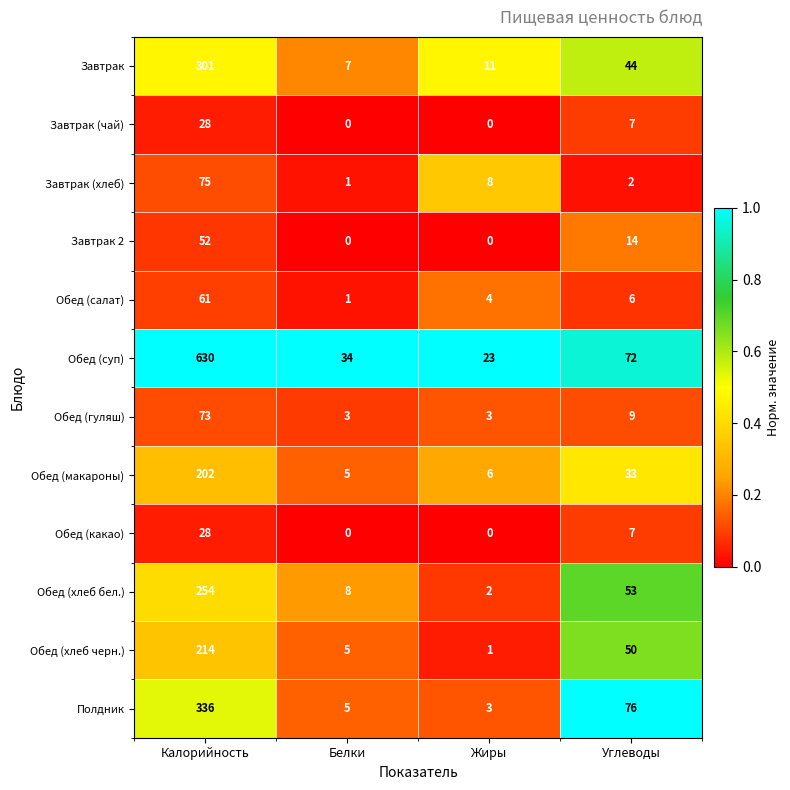

True or false: Завтрак (чай) has a value of 28 at Калорийность.

True